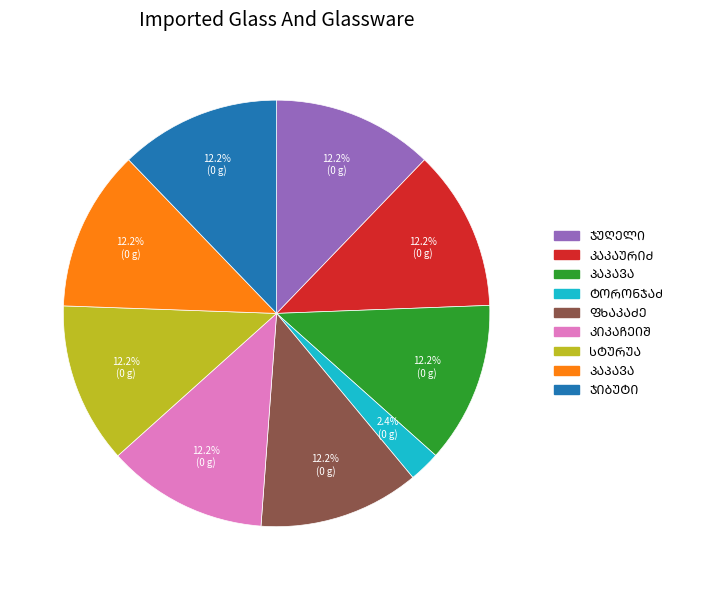

Is there a majority slice in this chart?

No